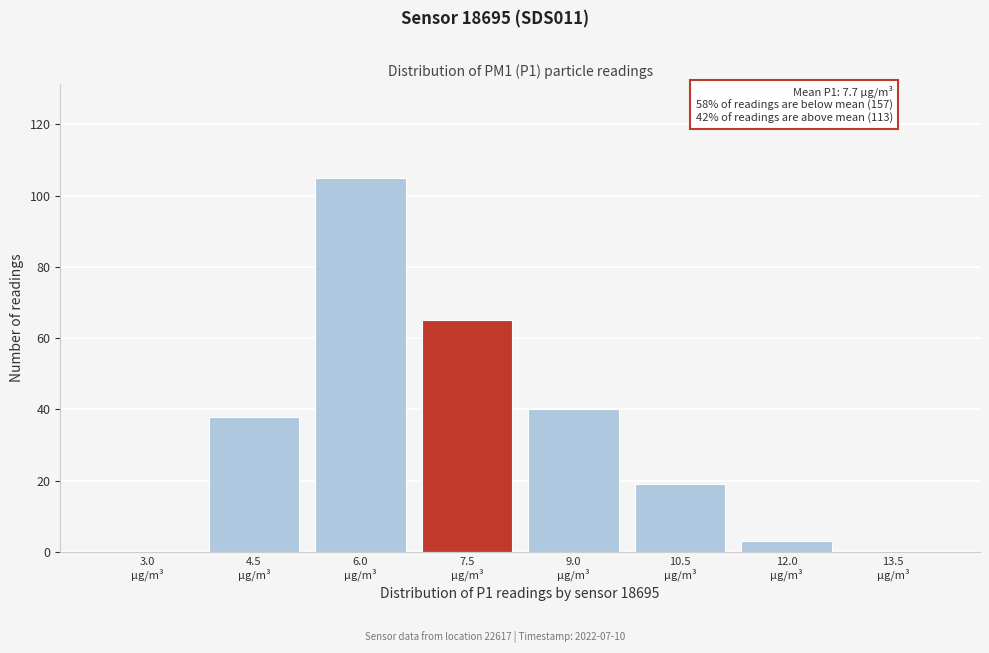

What is the maximum value shown in the chart?

105